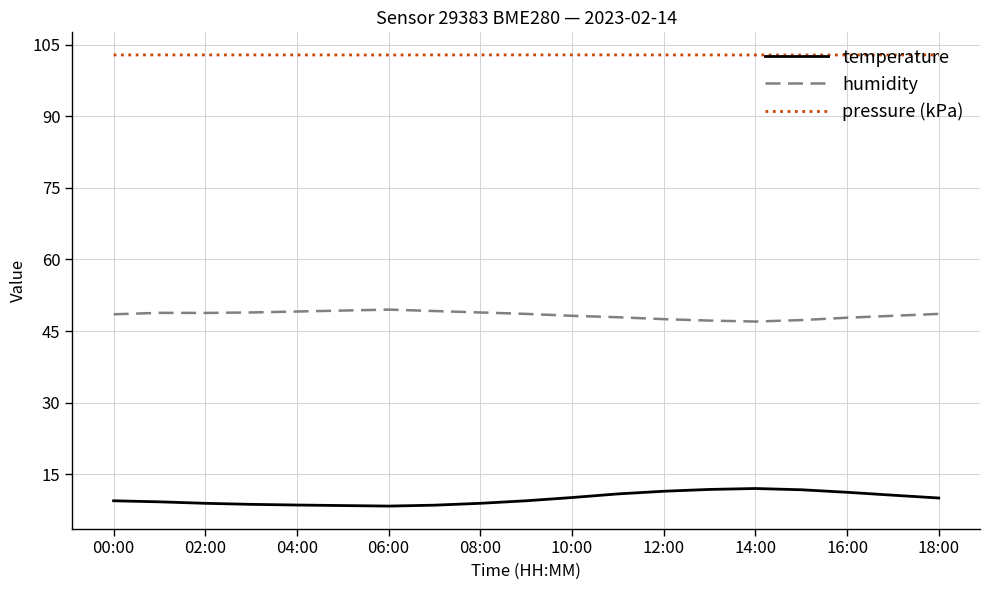

What is the greatest value displayed?

102.9